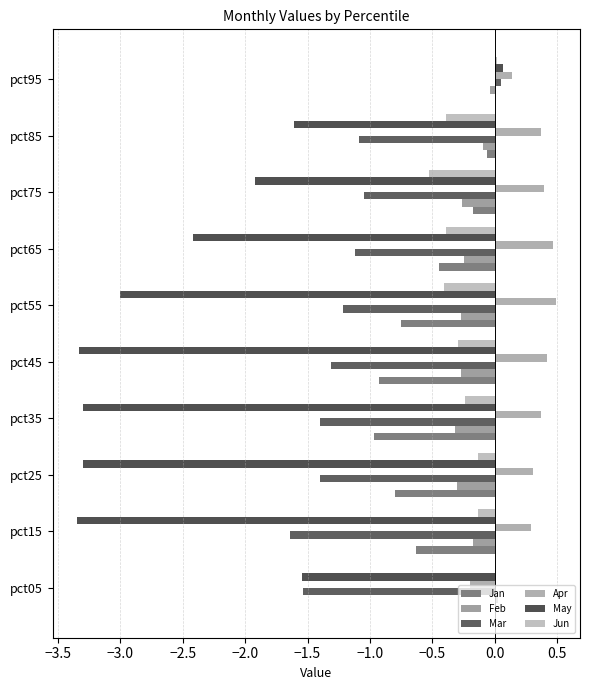

How many distinct data groups are displayed?

6